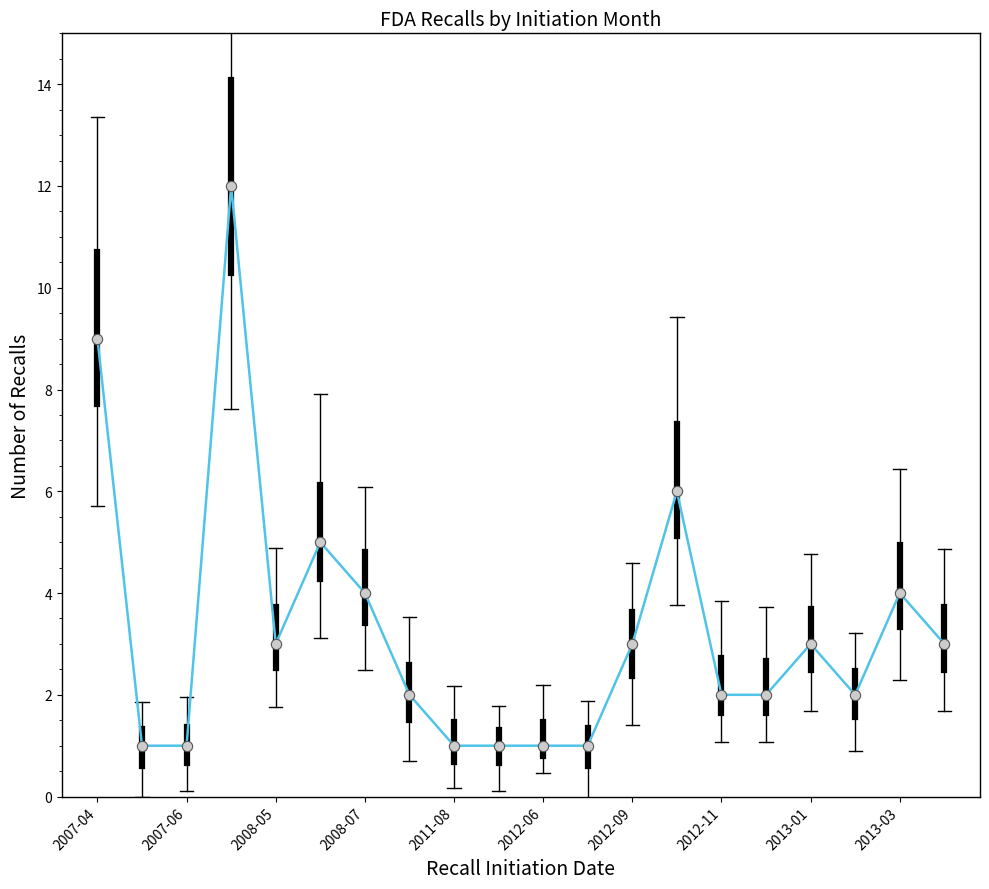

What is the maximum value shown in the chart?

12